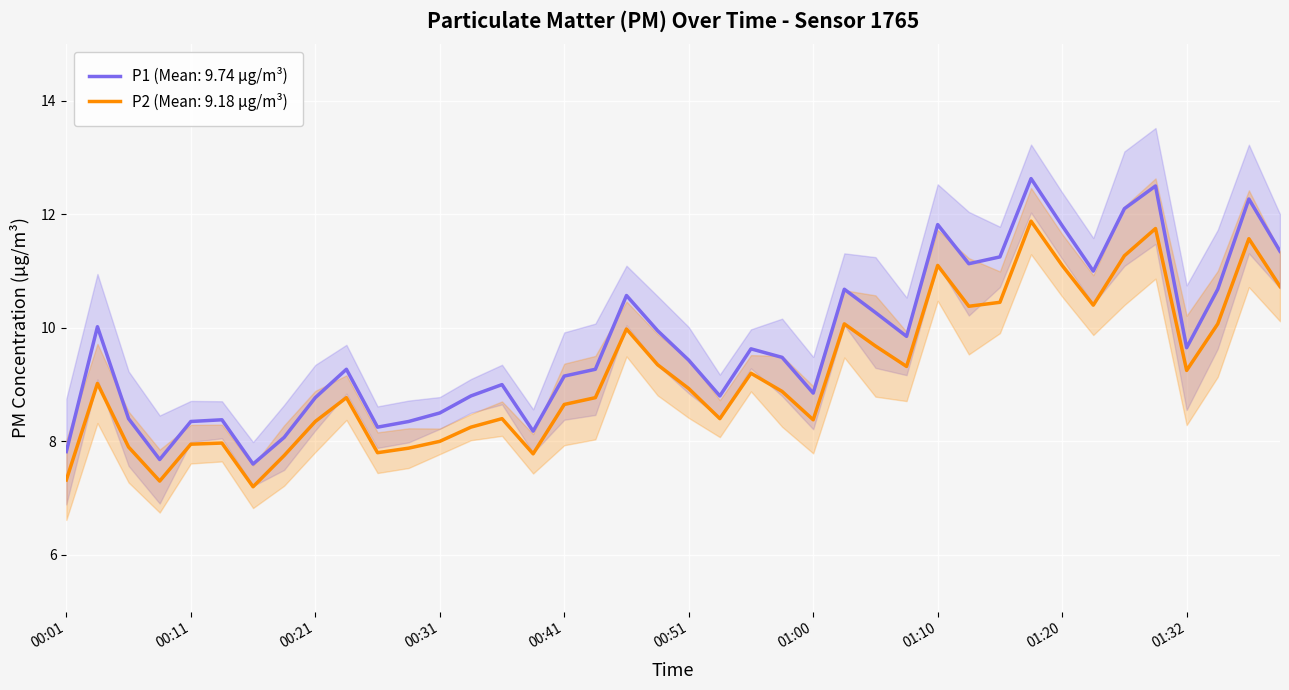

The P1 series shows 17.8 at 01:10. True or false?

False